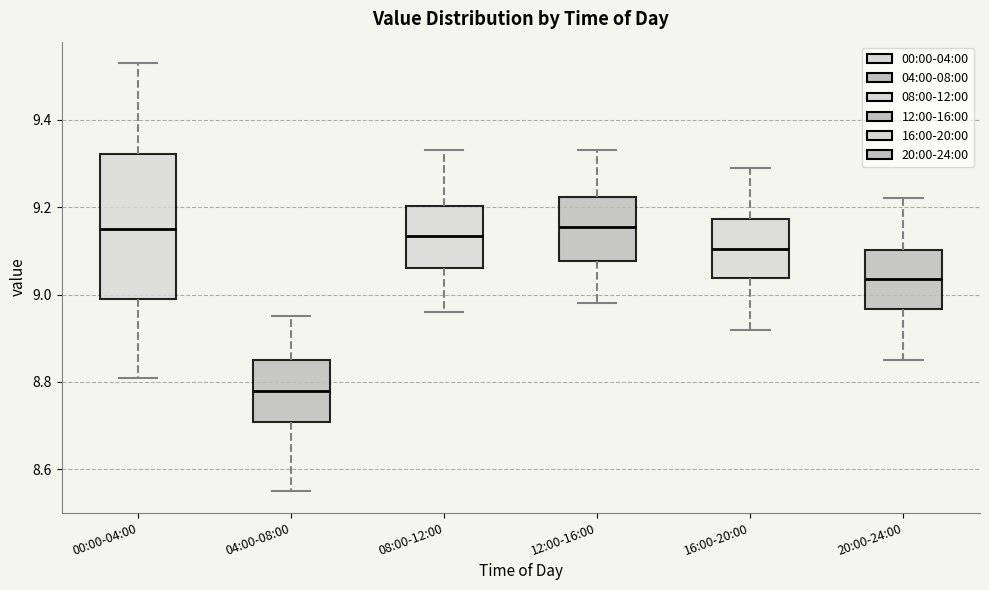

Comparing the boxes themselves (not the whiskers), which one is the tallest?

00:00-04:00